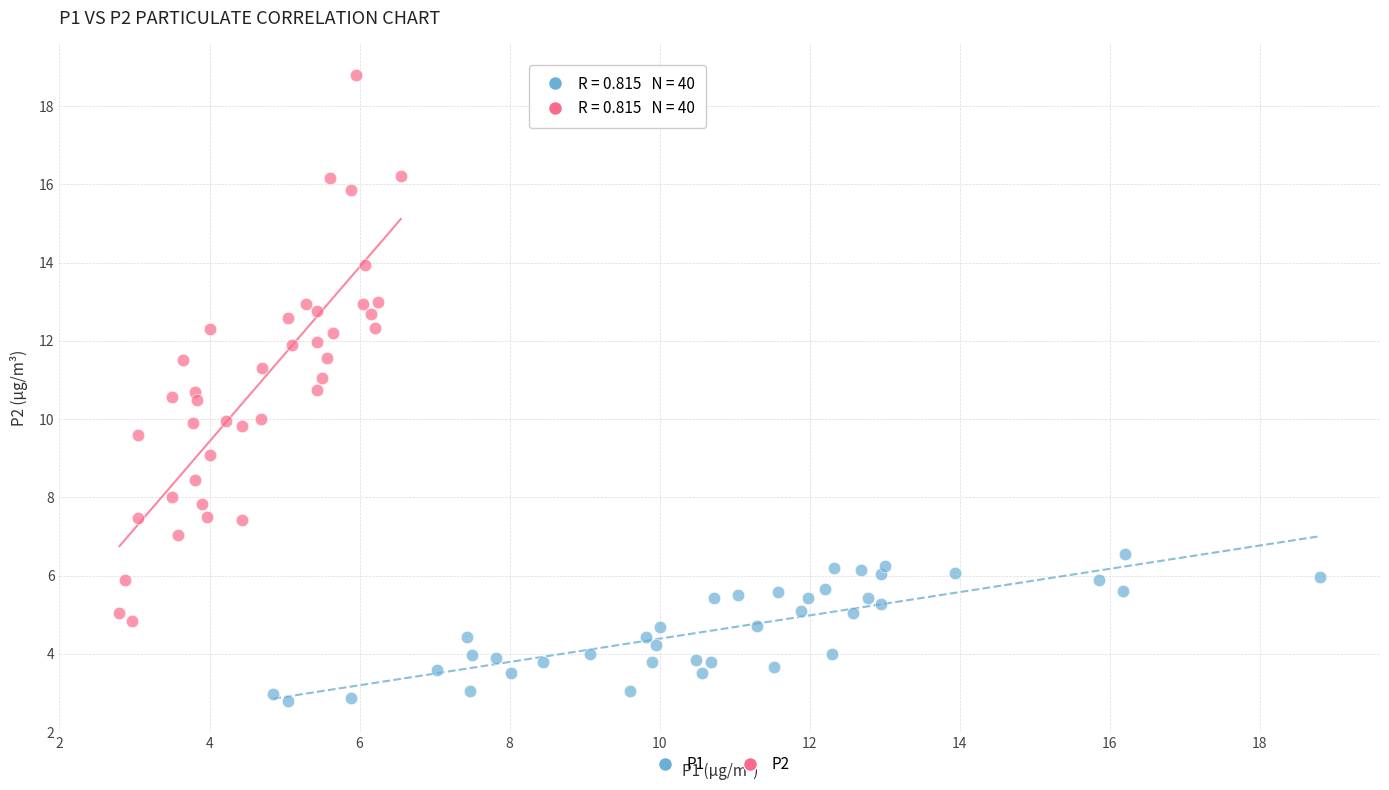

What are all the series names shown in the legend?

P1, P2